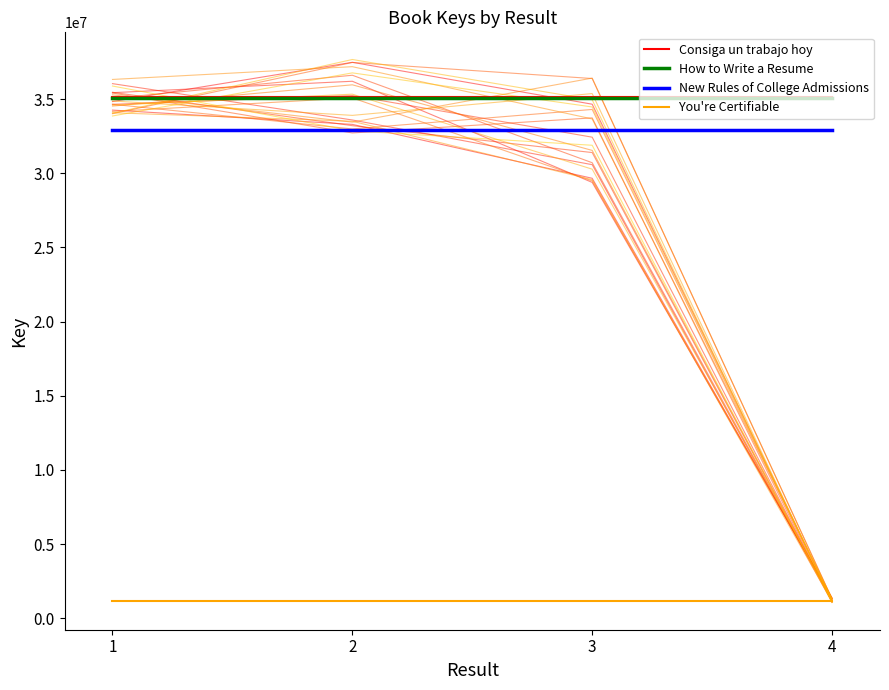

Which series has the largest range (max minus min)?

Consiga un trabajo hoy